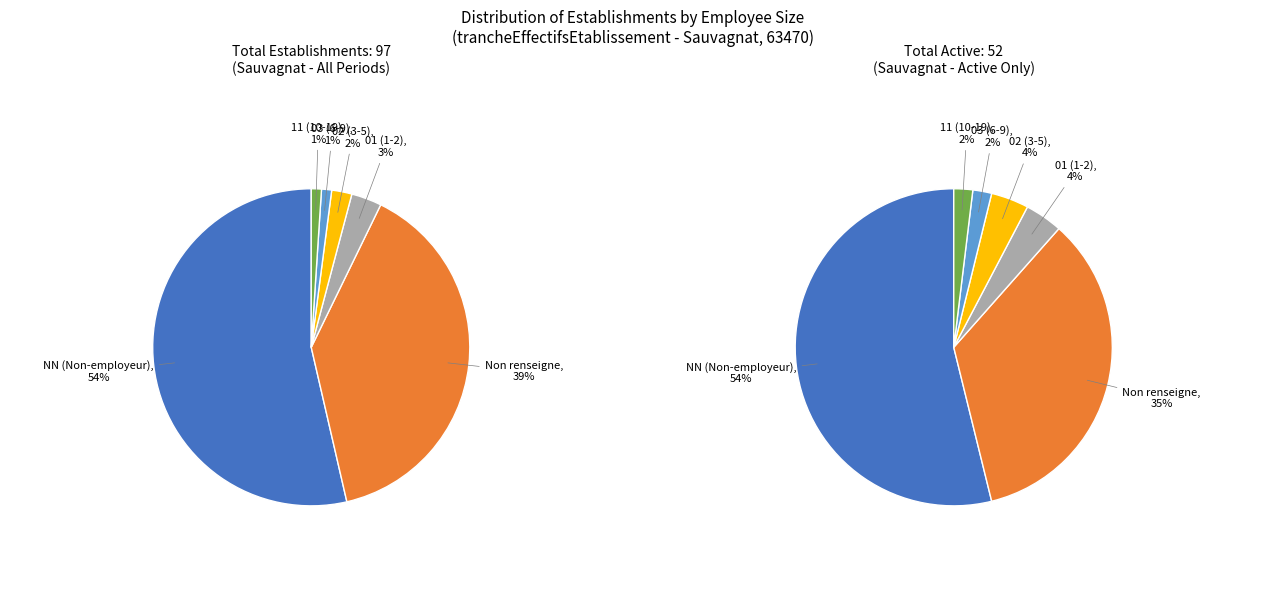

What percentage do 01 and NN together represent?

56.7%